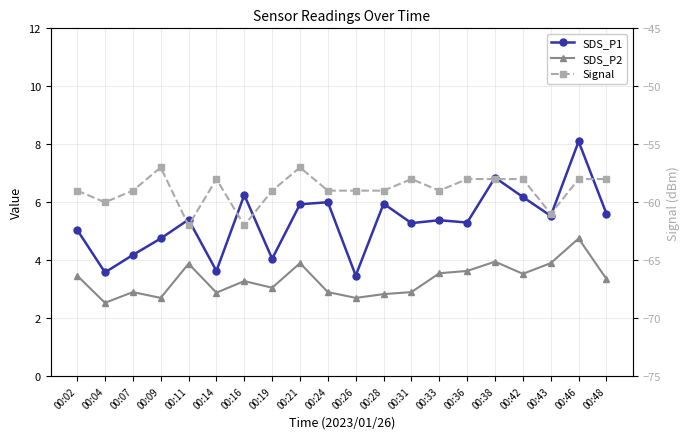

At how many categories does at least one series exceed -16?

20